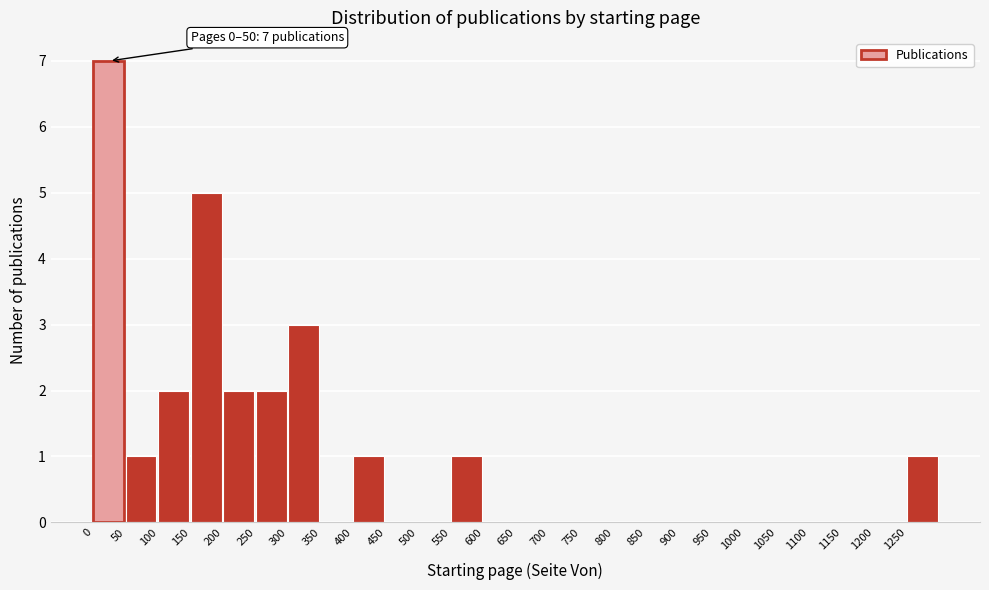

Over which range of the x-axis is the bar tallest?

0 to 50